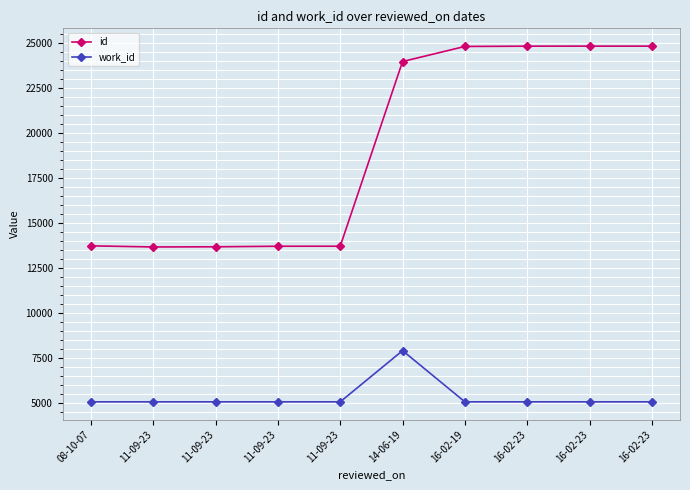

Reading left to right, what are all the values shown in this chart?

id: 13753	13691	13700	13731	13732	23991	24828	24843	24846	24846
work_id: 5088	5088	5088	5088	5088	7933	5088	5088	5088	5088